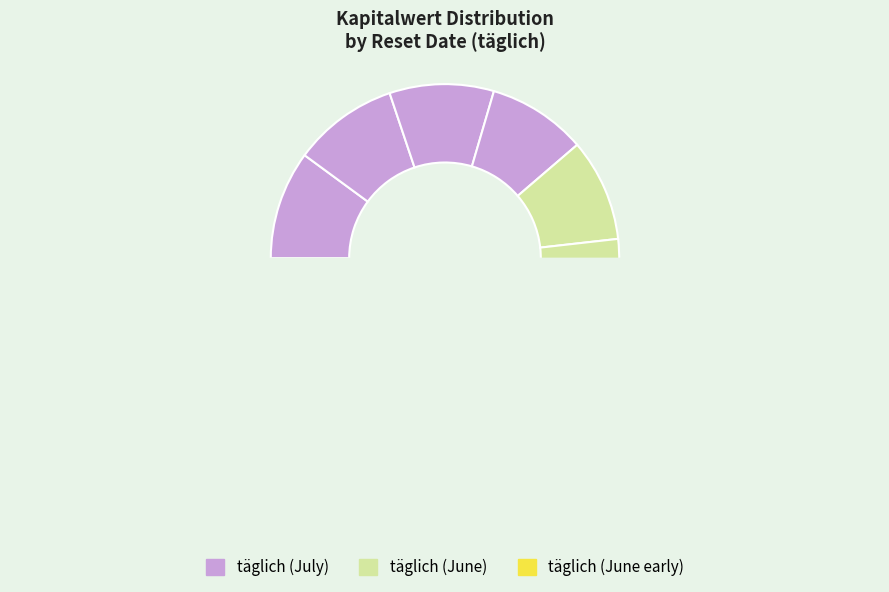

What percentage is the 2025-06-25 slice, to the nearest percent?

9%